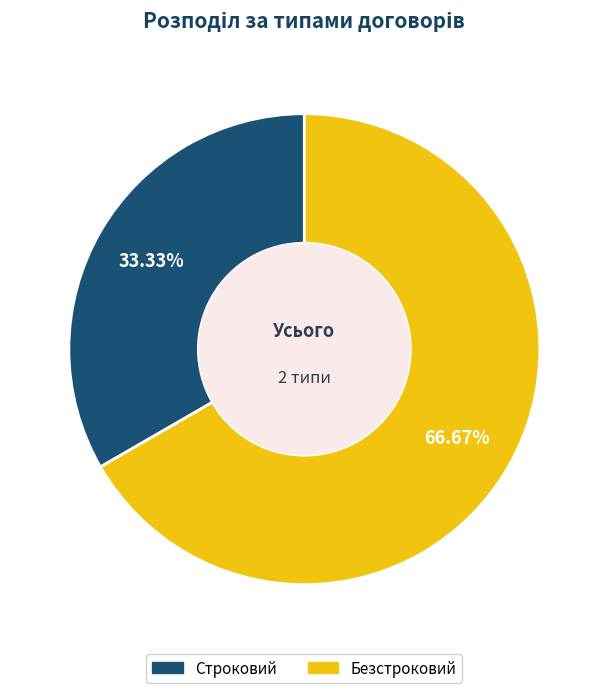

Which category has the smallest portion of the pie?

Строковий